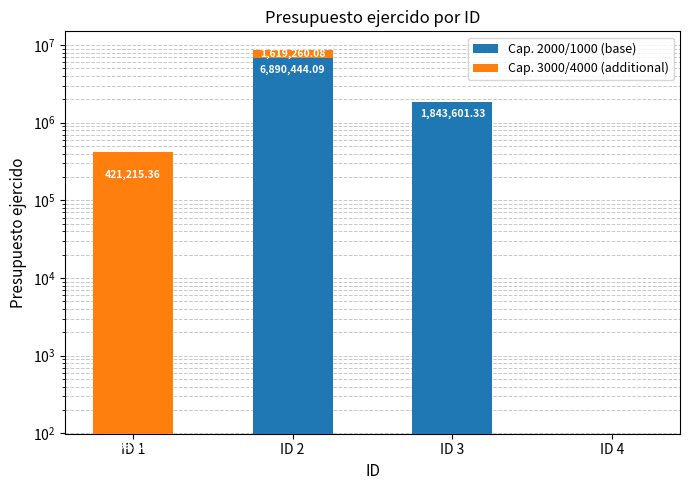

What are all the series names shown in the legend?

Cap. 2000/1000 (base), Cap. 3000/4000 (additional)